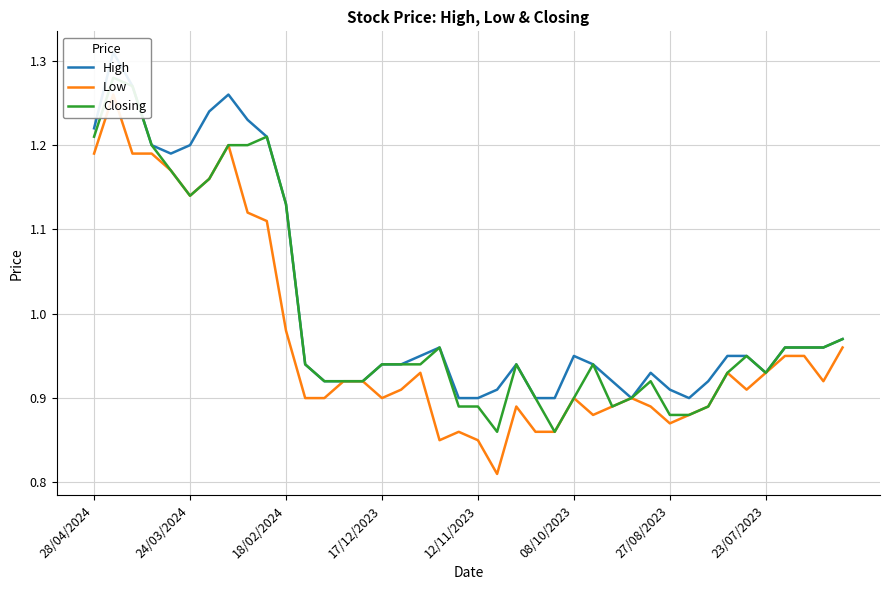

True or false: Low and High cross at least once.

False